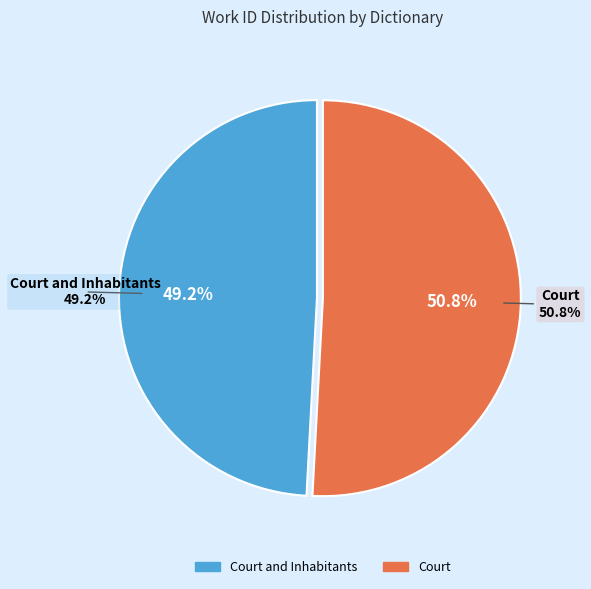

To the nearest percent, what is the difference between the largest and smallest slice percentages?

2%